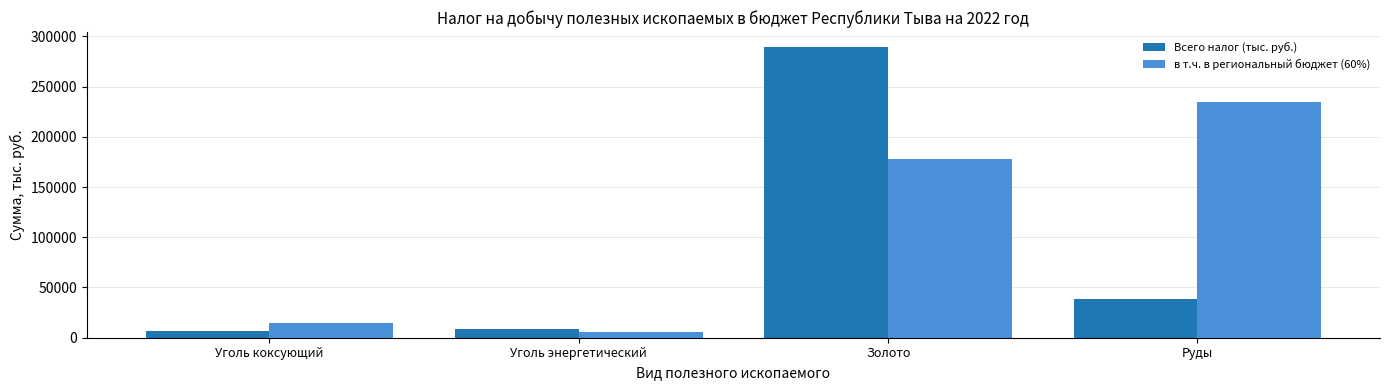

What is the value of the в т.ч. в региональный бюджет (60%) bar at the 1st from the left?

14603